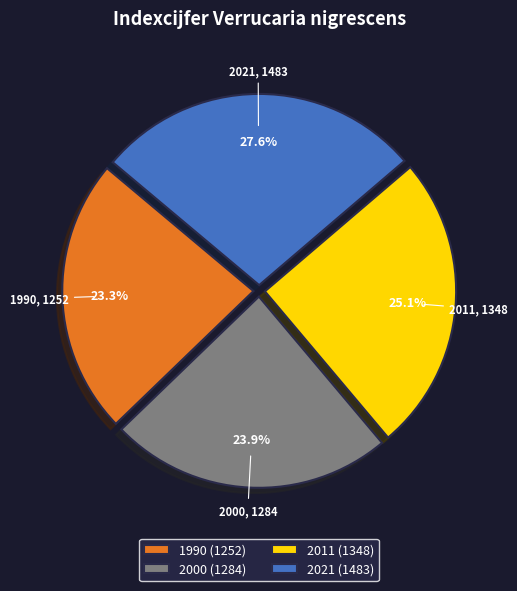

What percentage is the 2011 slice, to the nearest percent?

25%